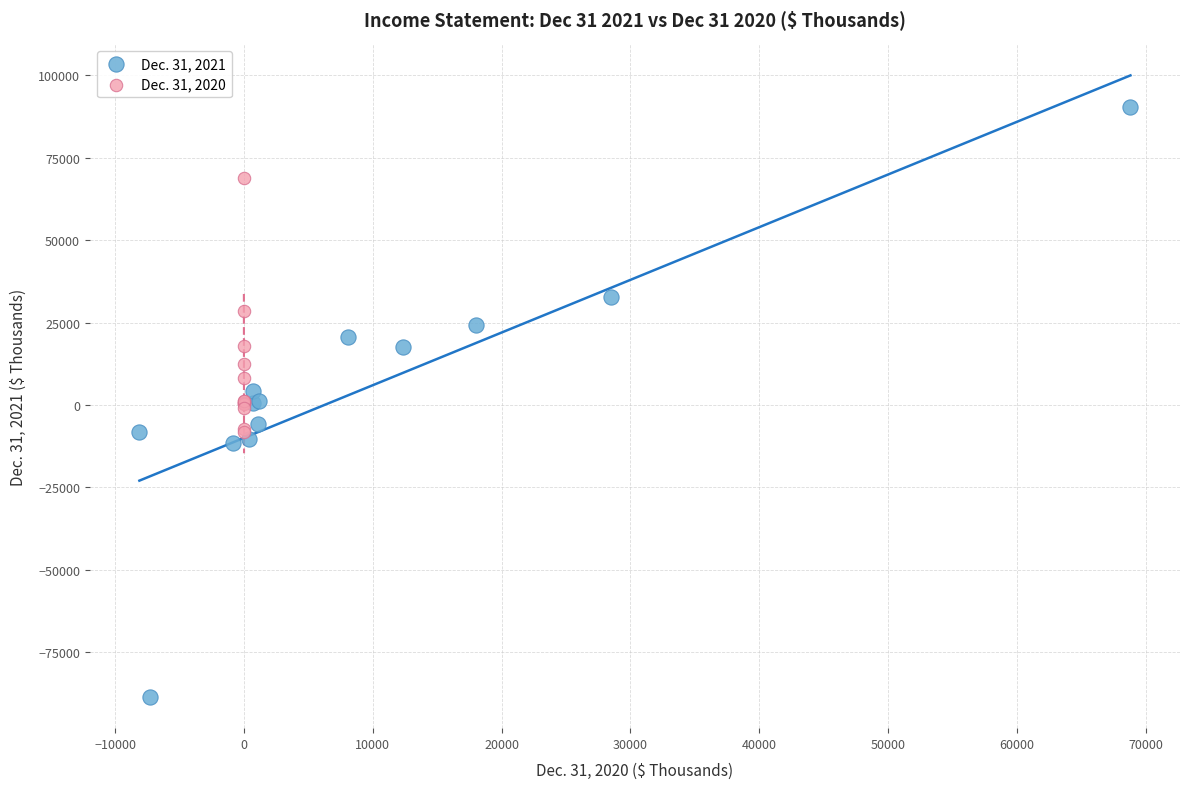

Which series reaches the maximum Y coordinate?

Dec. 31, 2021